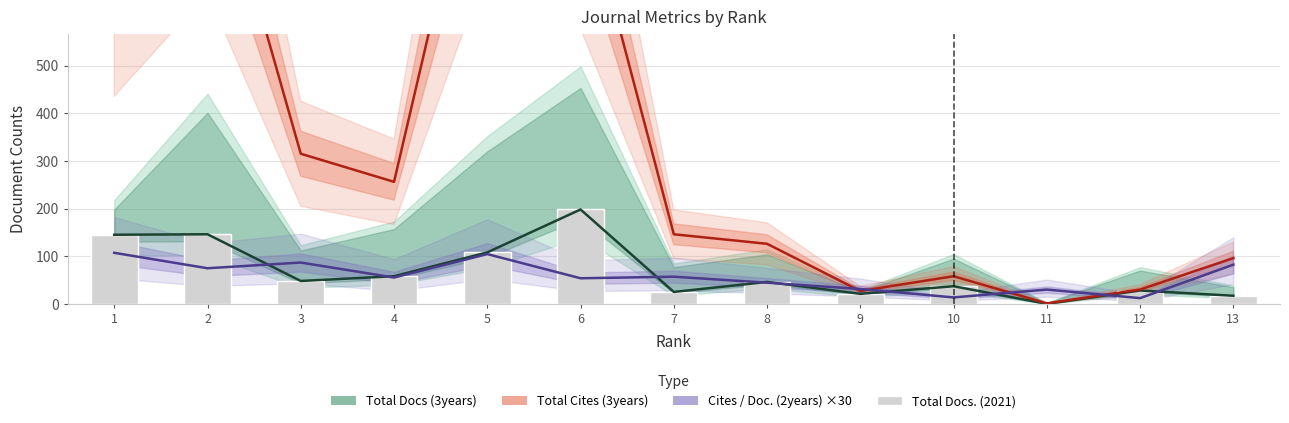

At which label does the data first exceed 46?

1